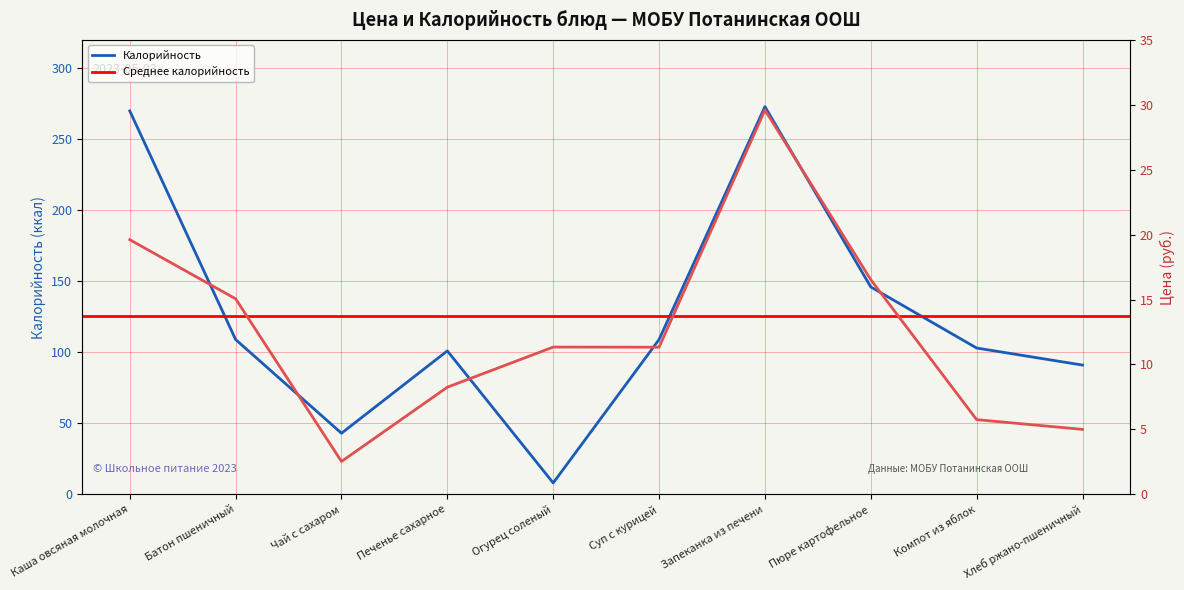

The Цена series shows 11.6 at Печенье сахарное. True or false?

False